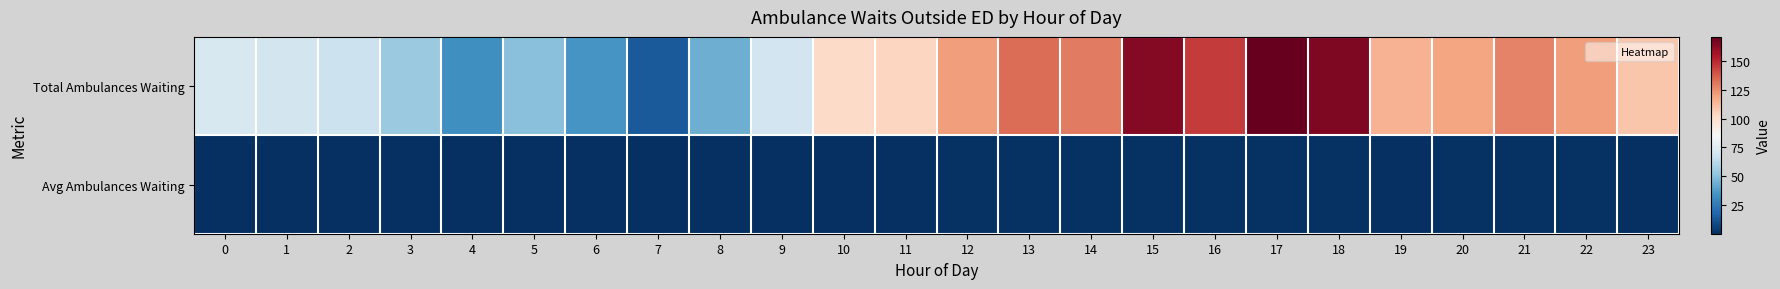

At which category does the chart reach its peak across all series?

17